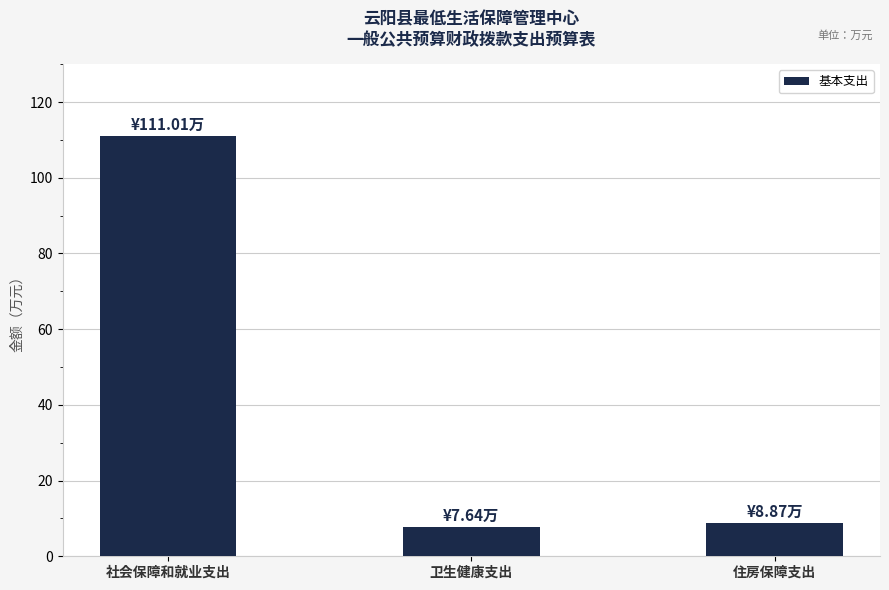

The value at 社会保障和就业支出 is 111.0. True or false?

True